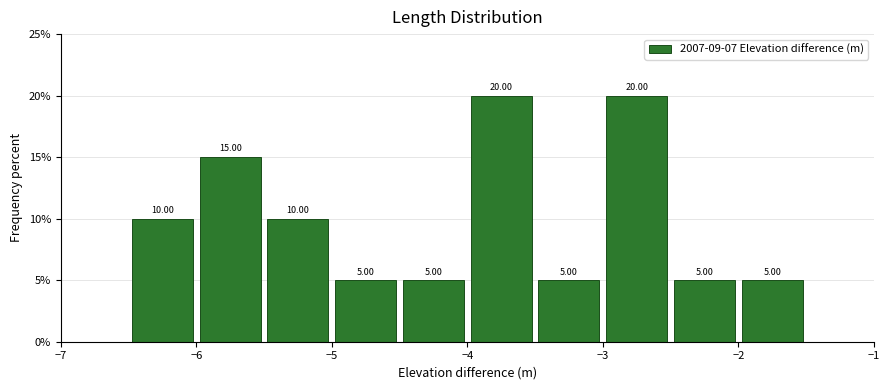

Reading left to right, list every bar in this chart as the range it spans on the x-axis followed by its height.

-6.5 to -6.0: 10.00
-6.0 to -5.5: 15.00
-5.5 to -5.0: 10.00
-5.0 to -4.5: 5.00
-4.5 to -4.0: 5.00
-4.0 to -3.5: 20.00
-3.5 to -3.0: 5.00
-3.0 to -2.5: 20.00
-2.5 to -2.0: 5.00
-2.0 to -1.5: 5.00